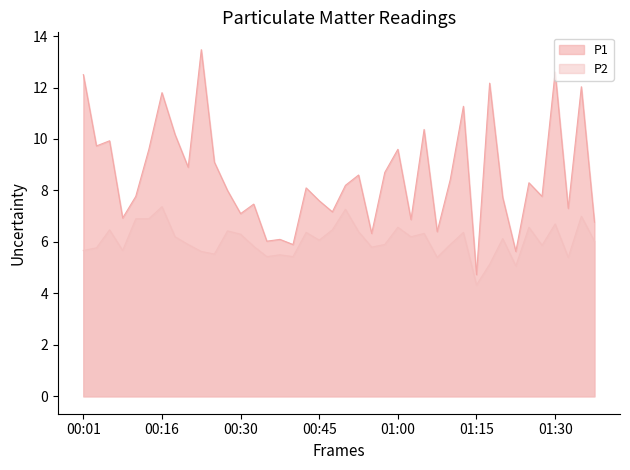

Reading right to left, transcribe all the data shown in this chart.

P1: 01:37=6.8	01:34=12.0	01:32=7.3	01:30=12.6	01:27=7.8	01:25=8.3	01:22=5.6	01:20=7.7	01:17=12.2	01:15=4.7	01:12=11.3	01:10=8.4	01:07=6.4	01:05=10.4	01:03=6.9	01:00=9.6	00:58=8.7	00:55=6.3	00:53=8.6	00:50=8.2	00:48=7.2	00:45=7.6	00:43=8.1	00:40=5.9	00:38=6.1	00:36=6.0	00:33=7.5	00:30=7.1	00:28=8.0	00:26=9.1	00:23=13.5	00:21=8.9	00:18=10.2	00:16=11.8	00:13=9.6	00:11=7.8	00:08=6.9	00:06=9.9	00:03=9.7	00:01=12.5
P2: 01:37=6.0	01:34=7.0	01:32=5.4	01:30=6.7	01:27=5.9	01:25=6.6	01:22=5.1	01:20=6.1	01:17=5.1	01:15=4.3	01:12=6.4	01:10=5.9	01:07=5.4	01:05=6.3	01:03=6.2	01:00=6.6	00:58=5.9	00:55=5.8	00:53=6.4	00:50=7.3	00:48=6.5	00:45=6.1	00:43=6.4	00:40=5.4	00:38=5.5	00:36=5.4	00:33=5.8	00:30=6.3	00:28=6.4	00:26=5.5	00:23=5.6	00:21=5.9	00:18=6.2	00:16=7.4	00:13=6.9	00:11=6.9	00:08=5.7	00:06=6.5	00:03=5.8	00:01=5.7